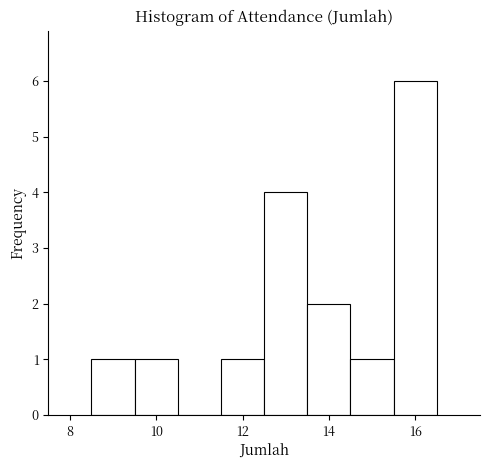

Reading left to right, transcribe this chart: for each bar, give the range it covers on the x-axis and its height. Neither the bar edges nor the heights are printed on the chart, so give them approximately, as read against the axes.

8.5 to 9.5: 1
9.5 to 10.5: 1
10.5 to 11.5: 0
11.5 to 12.5: 1
12.5 to 13.5: 4
13.5 to 14.5: 2
14.5 to 15.5: 1
15.5 to 16.5: 6